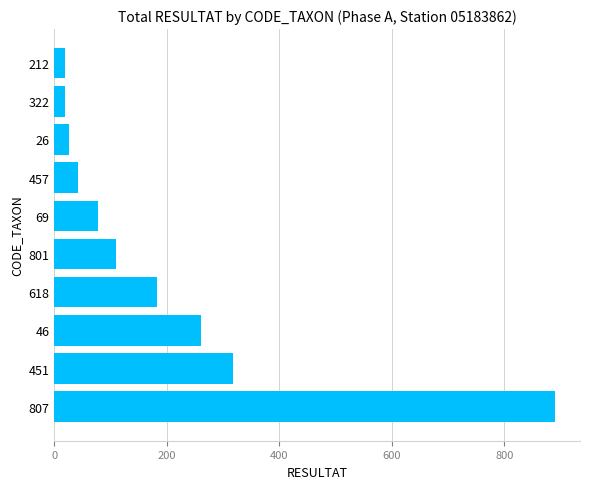

Approximately how many times larger is the value at 46 compared to 457?

6.2